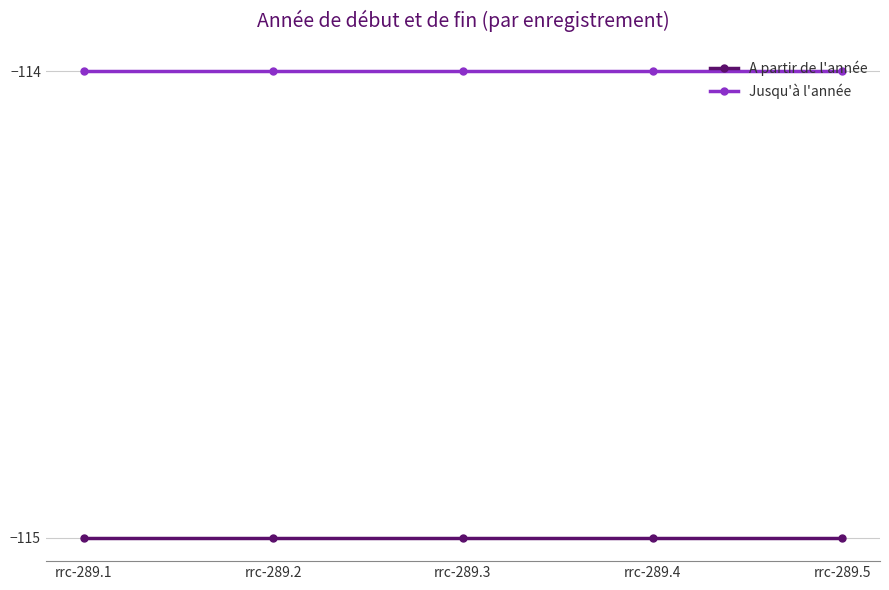

True or false: A partir de l'année and Jusqu'à l'année intersect in this chart.

False